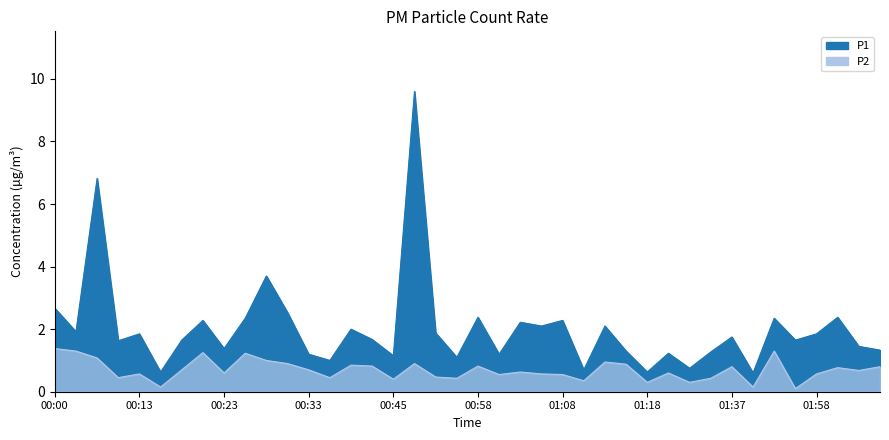

Which series changed the most between 01:47 and 01:53?

P2